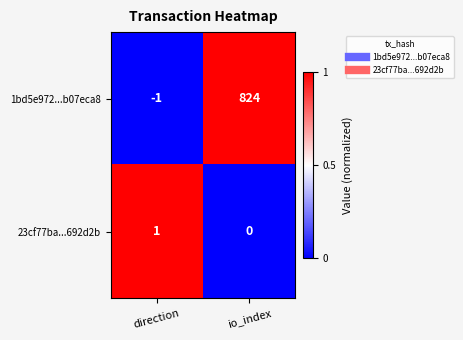

Which category has the highest value across all series?

io_index